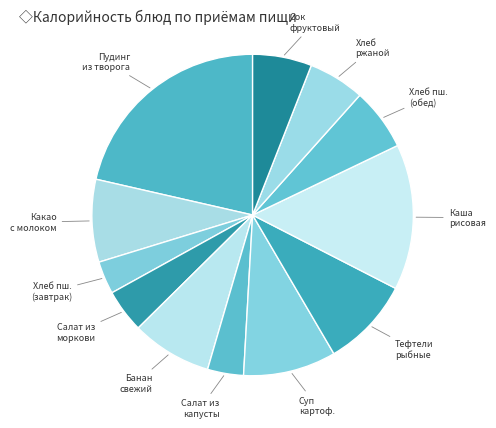

Does Хлеб пш. (обед) represent more than half of the total?

No